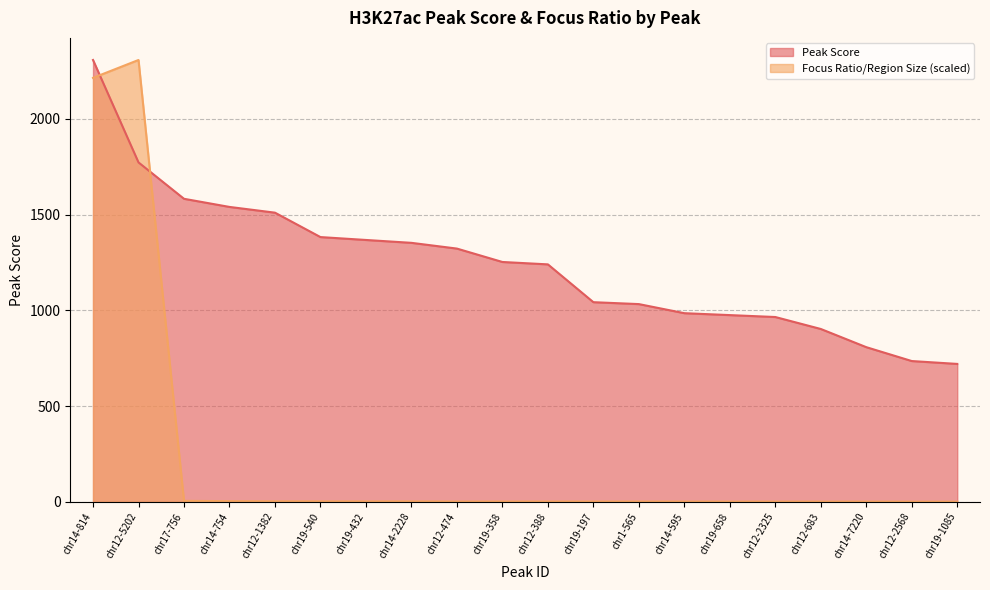

Is the value of Focus Ratio/Region Size at chr14-754 greater than the value of Peak Score at chr12-388?

No